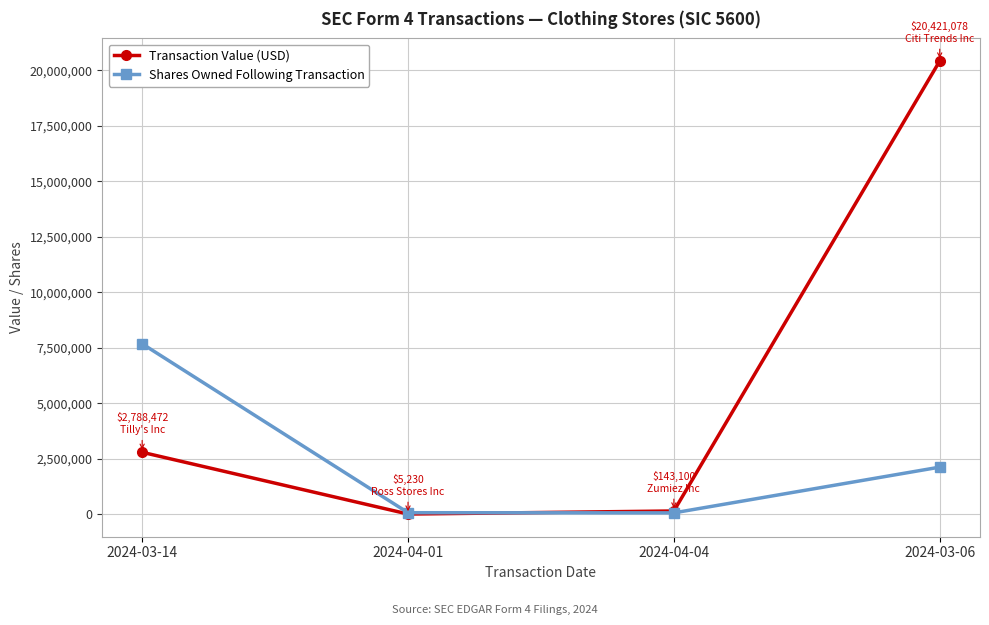

True or false: Transaction Value (USD) has more than 2 interior local peaks.

False